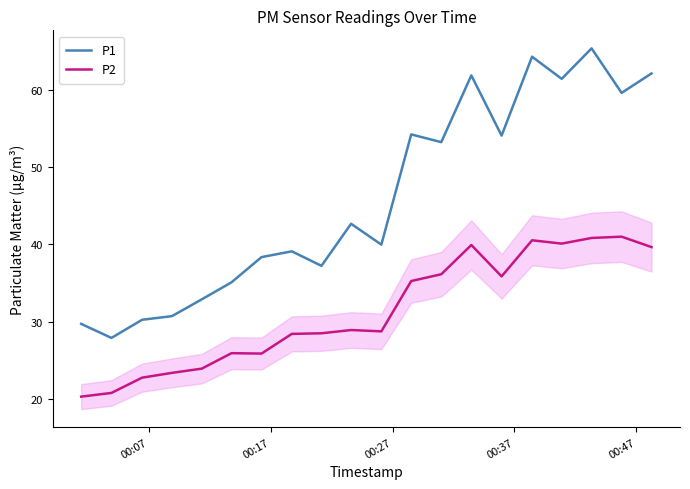

Which series has the widest spread of values?

P1